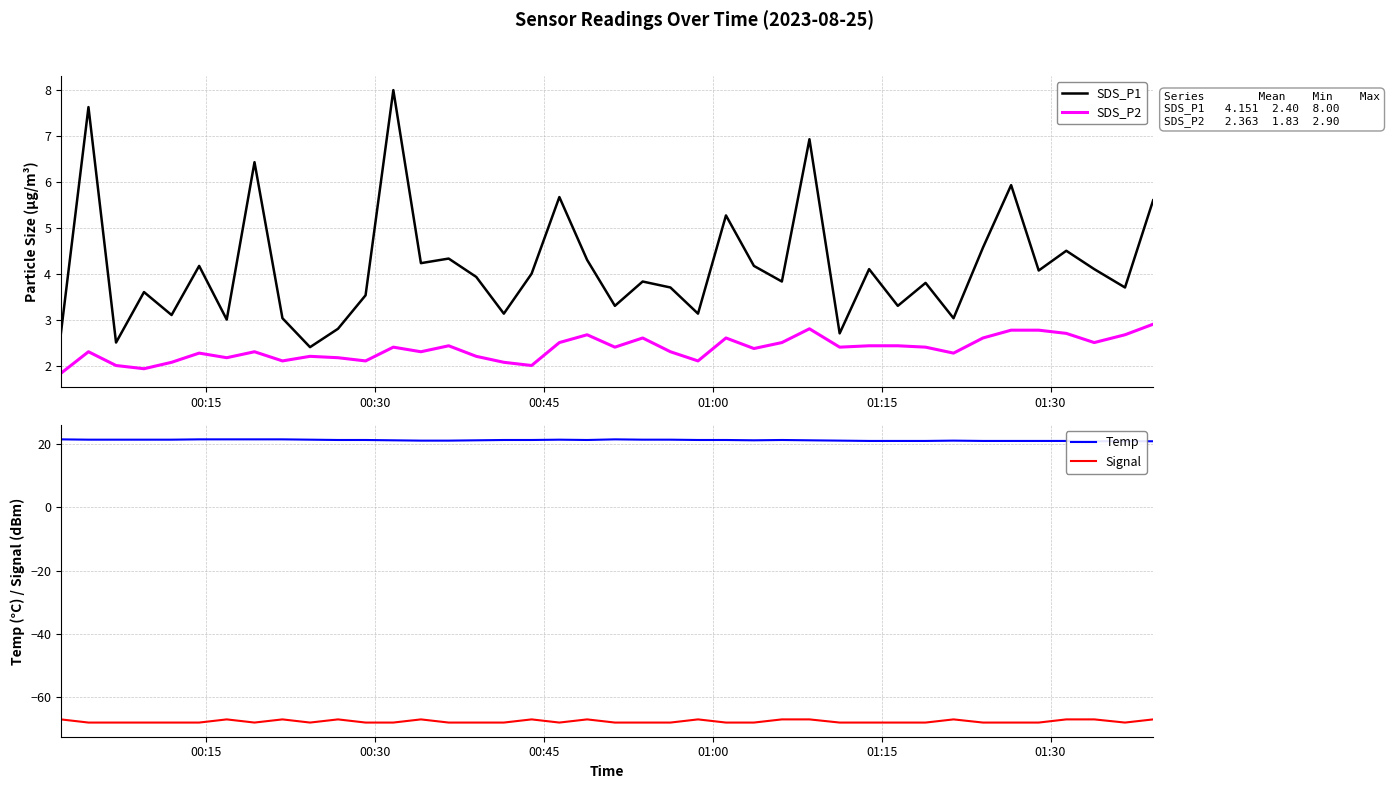

True or false: SDS_P1 and SDS_P2 intersect in this chart.

False